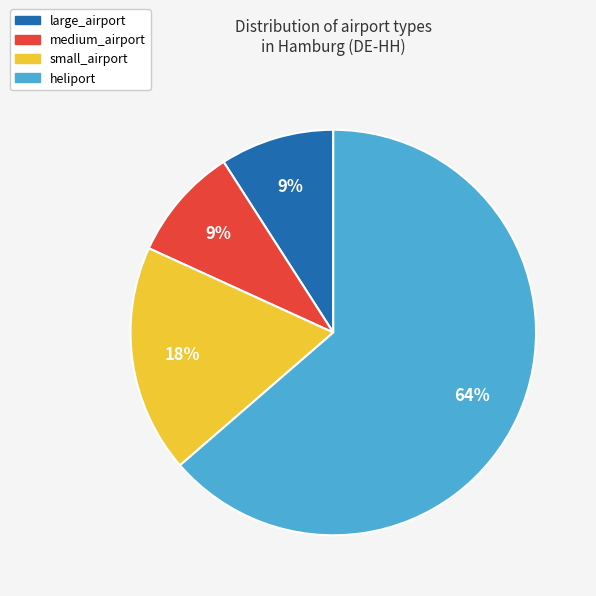

Is there a majority slice in this chart?

Yes